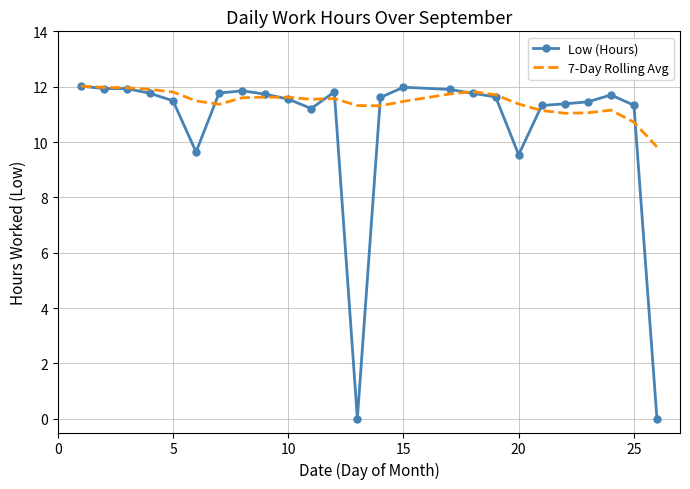

What is the greatest value displayed?

12.0